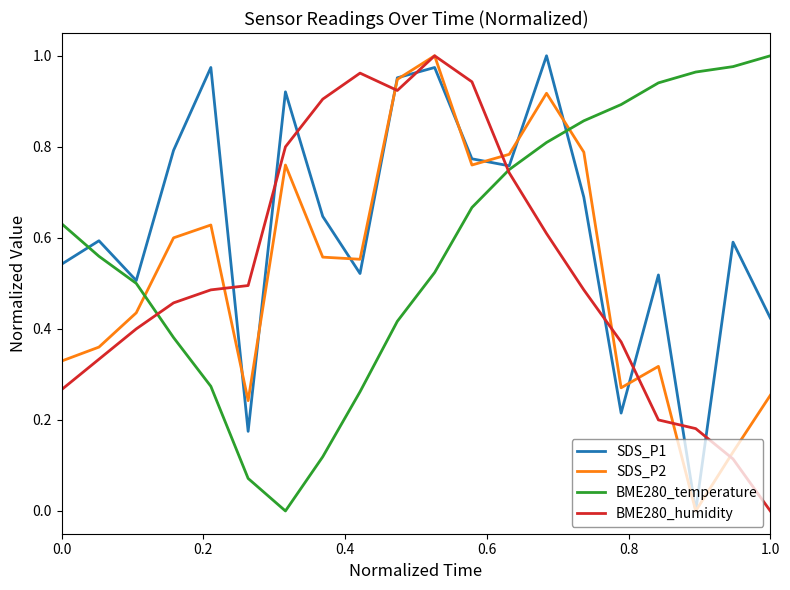

How many intersections are there between BME280_temperature and SDS_P2?

2